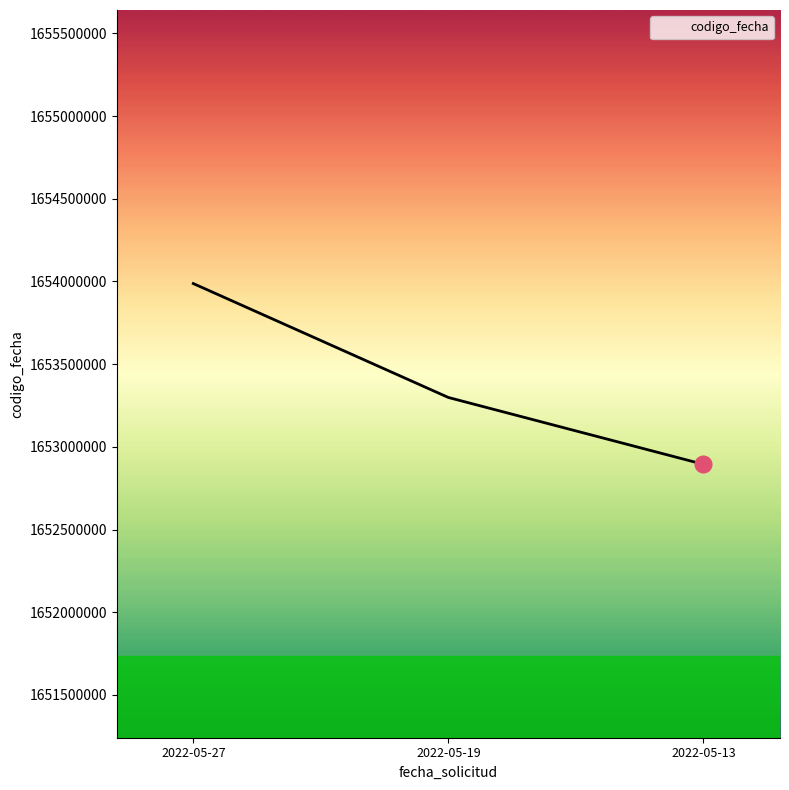

What is the difference between the maximum and minimum values?

1093066